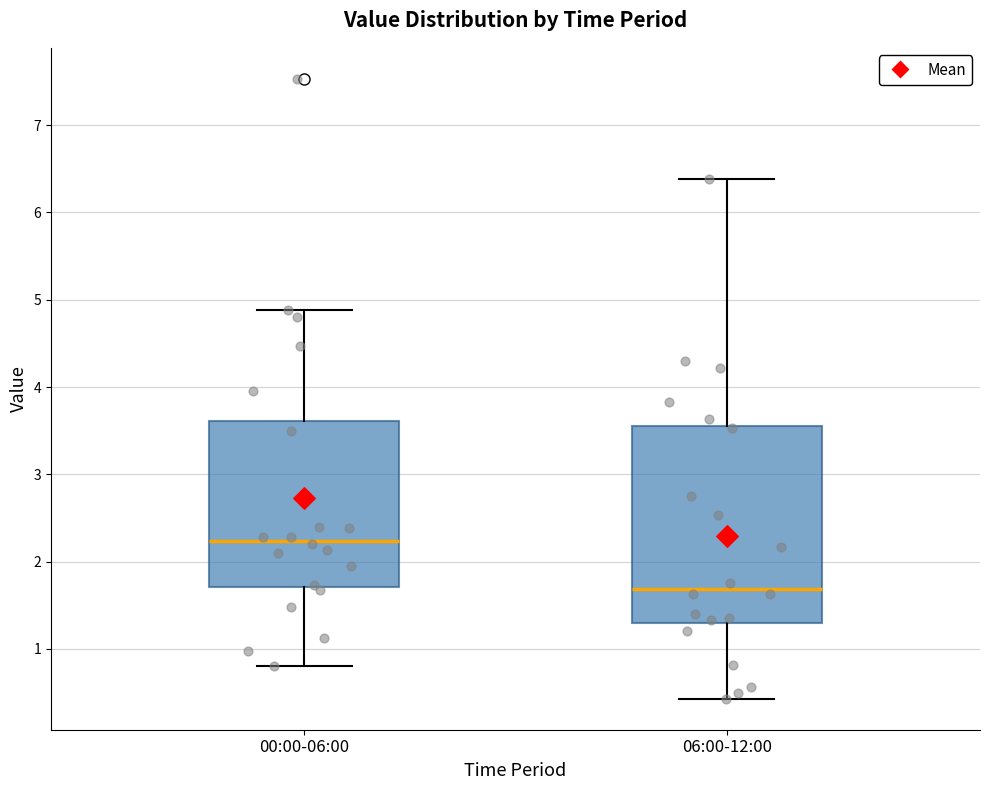

Reading left to right, read every box against the y-axis: the position of its median line, the range the box covers, and the ends of its whiskers. The values are not printed on the chart, so give them approximately, as read against the axis.

00:00-06:00: median 2.2, box 1.7 to 3.6, whiskers 0.8 to 4.9
06:00-12:00: median 1.7, box 1.3 to 3.6, whiskers 0.4 to 6.4